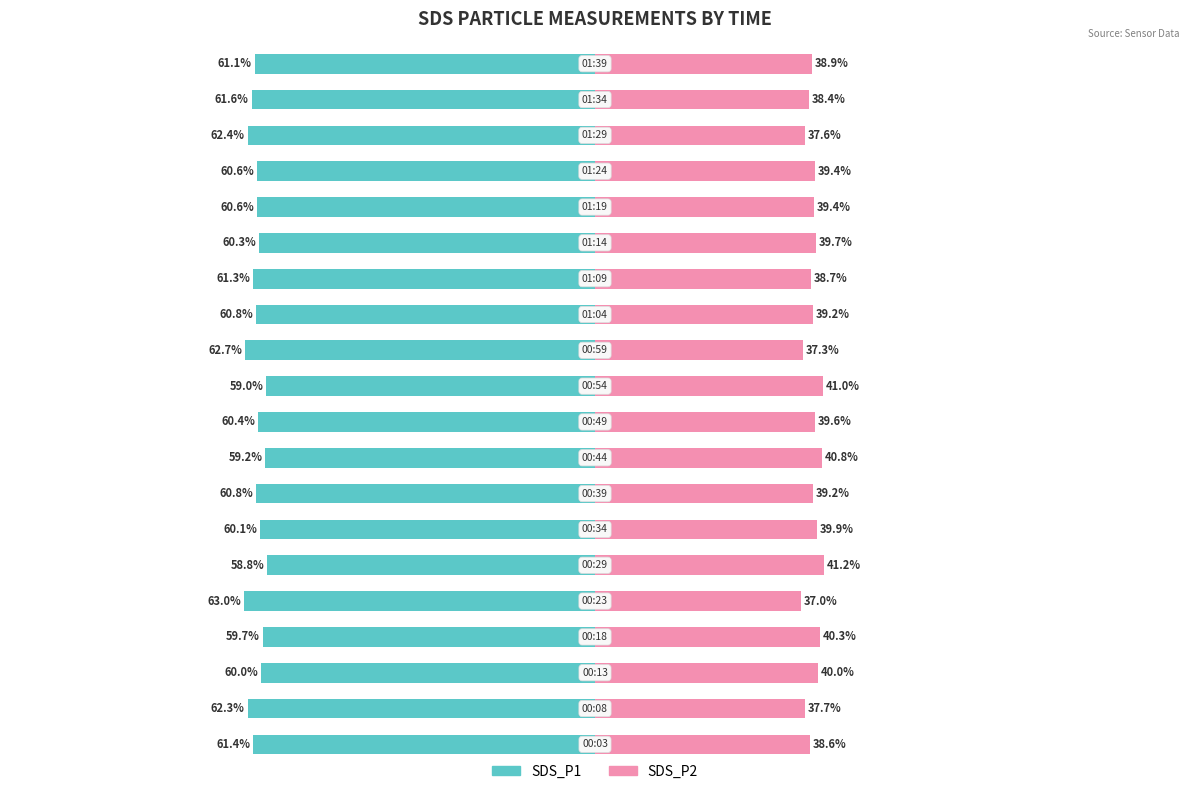

How many values in the SDS_P1 series exceed -60?

4